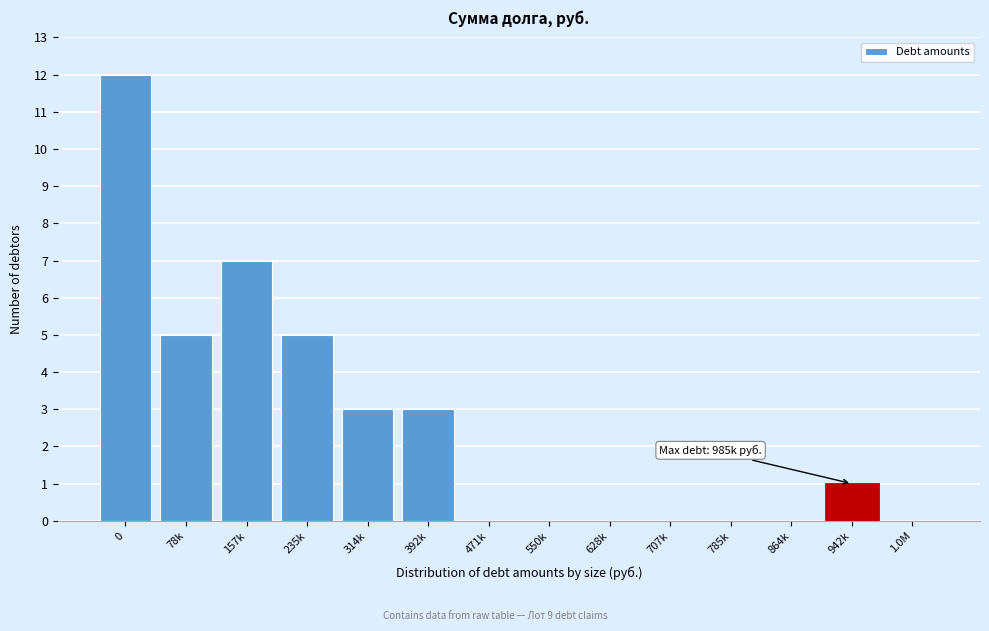

Reading right to left, transcribe all the data shown in this chart.

1.0M=0	942k=1	864k=0	785k=0	707k=0	628k=0	550k=0	471k=0	392k=3	314k=3	235k=5	157k=7	78k=5	0=12